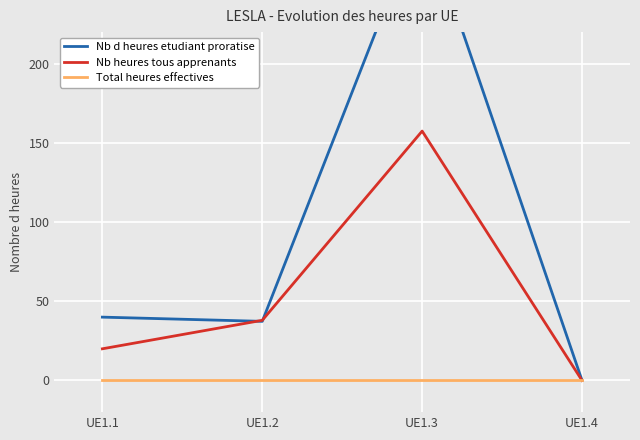

At UE1.4, list the series in order from smallest to largest.

Nb d heures etudiant proratise, Nb heures tous apprenants, Total heures effectives